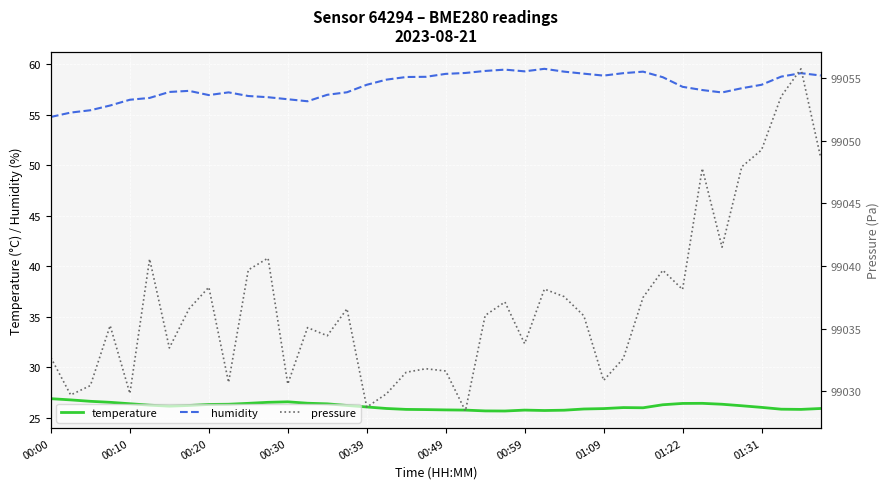

True or false: humidity and temperature cross at least once.

False